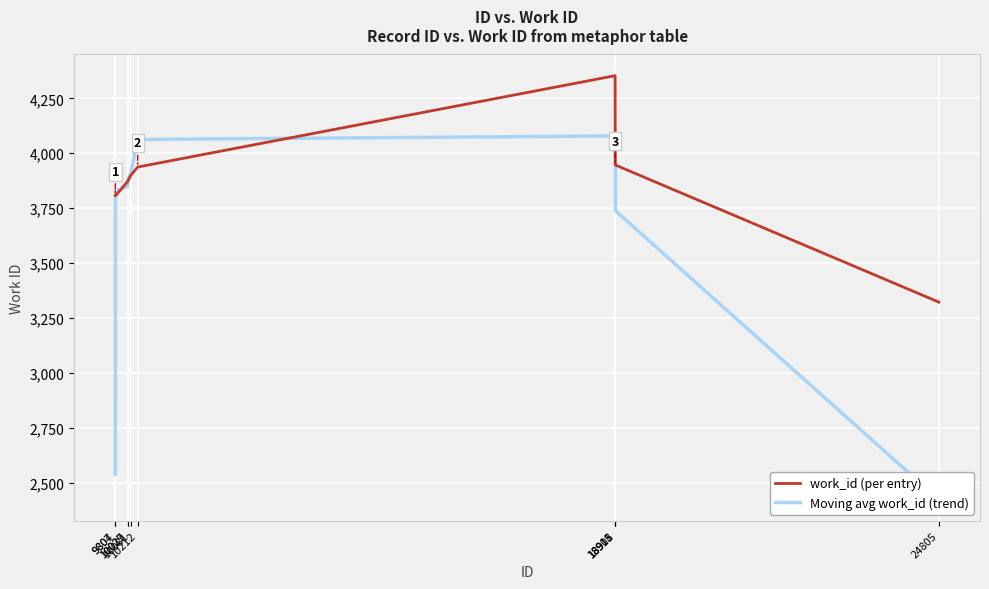

What are all the series names shown in the legend?

work_id (per entry), Moving avg work_id (trend)